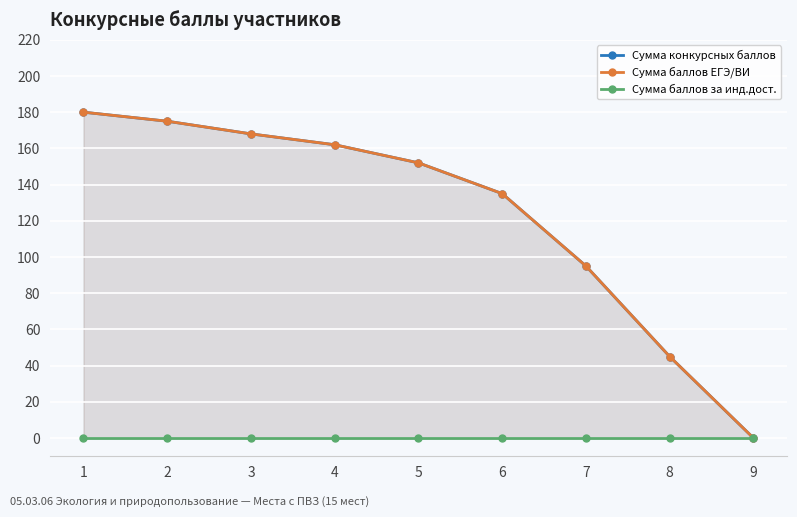

Between 1 and 6, which series saw the biggest shift?

Сумма конкурсных баллов